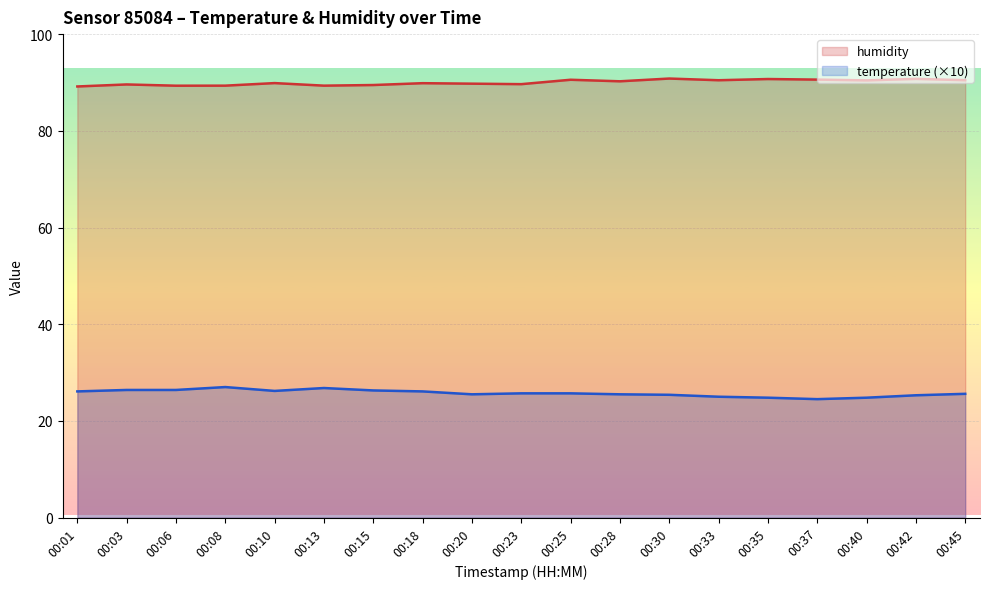

The temperature series shows 42.3 at 00:10. True or false?

False